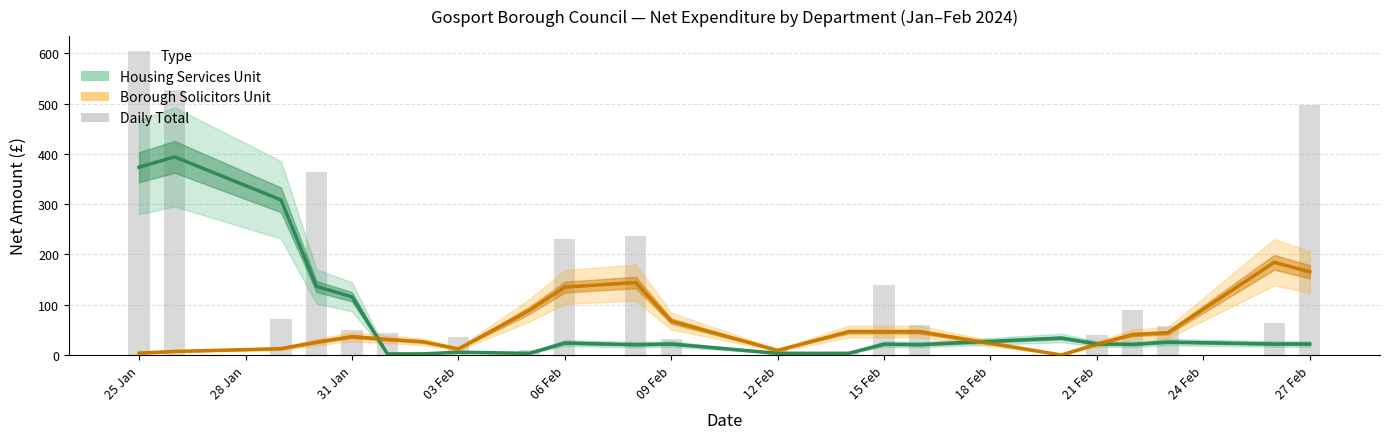

What is the difference between the Borough Solicitors Unit values at 24 Feb and 18 Feb?

55.5